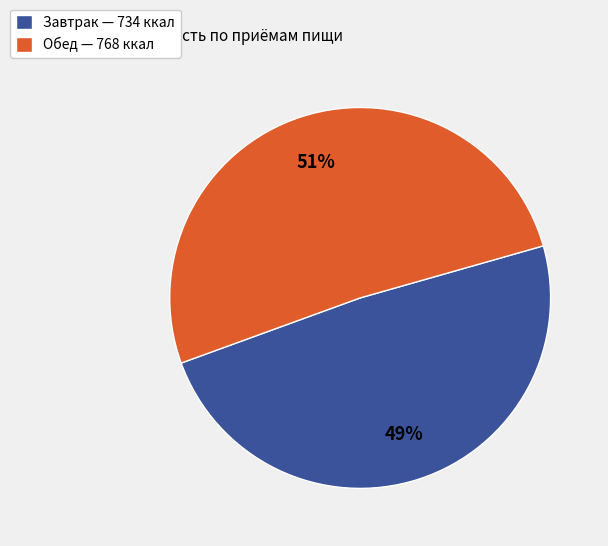

Approximately how many times larger is the value at Обед compared to Завтрак?

1.0